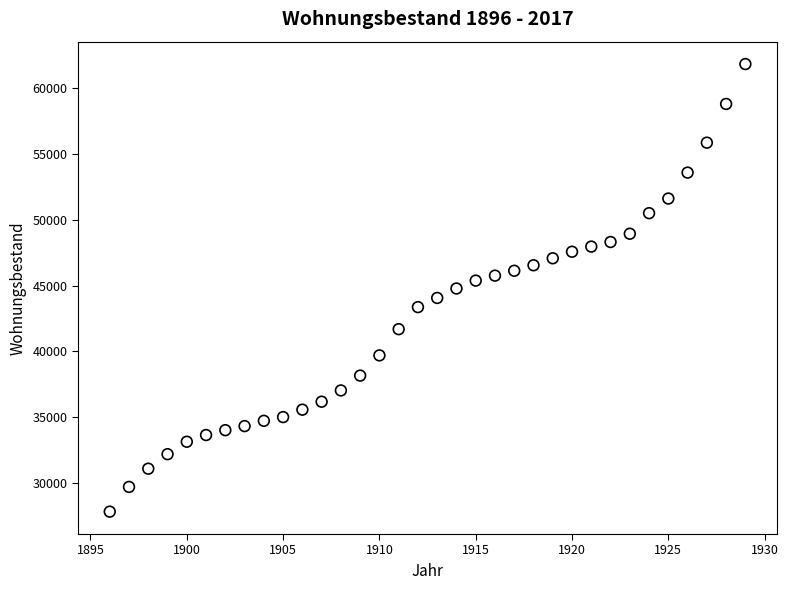

What is the range of X values (max minus min)?

33